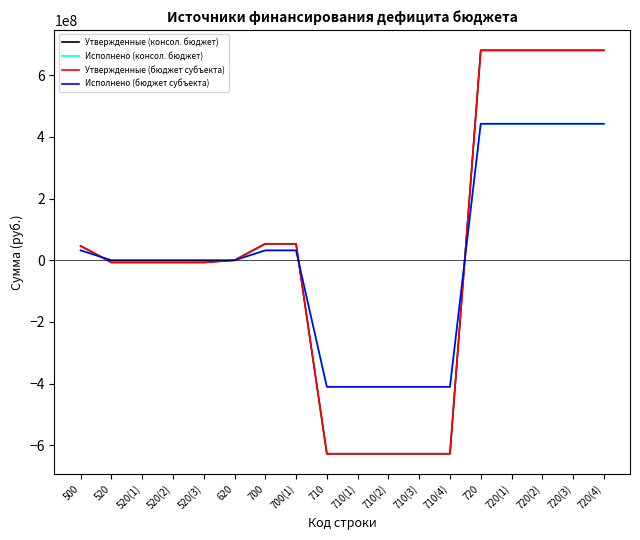

Does the chart display data point markers on the line(s)?

No